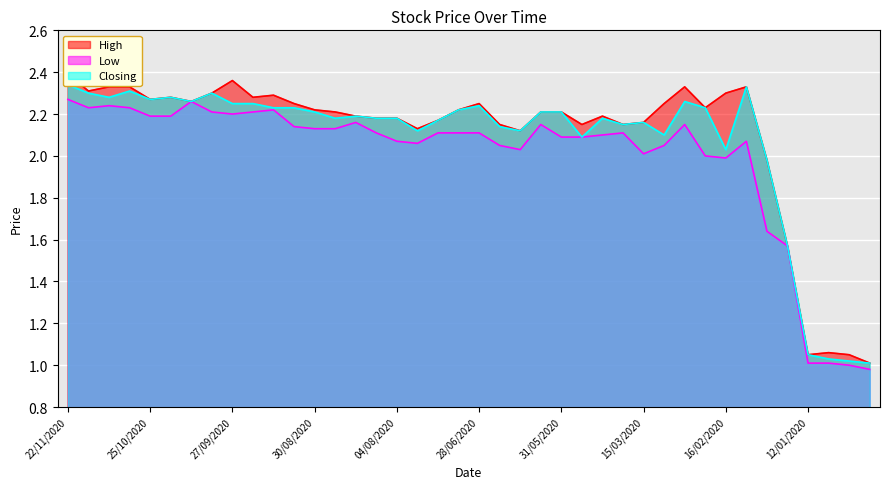

Is it true that High equals 1.6 at 27/09/2020?

False